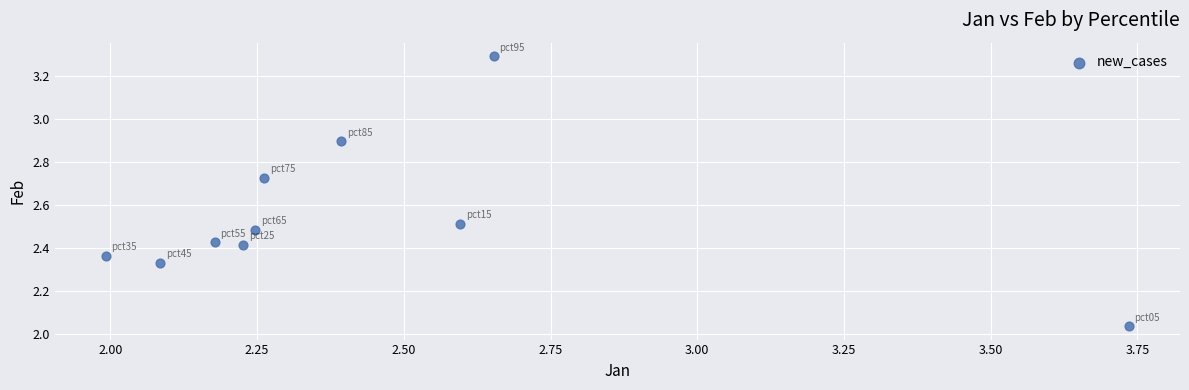

What is the range of Y values (max minus min)?

1.3